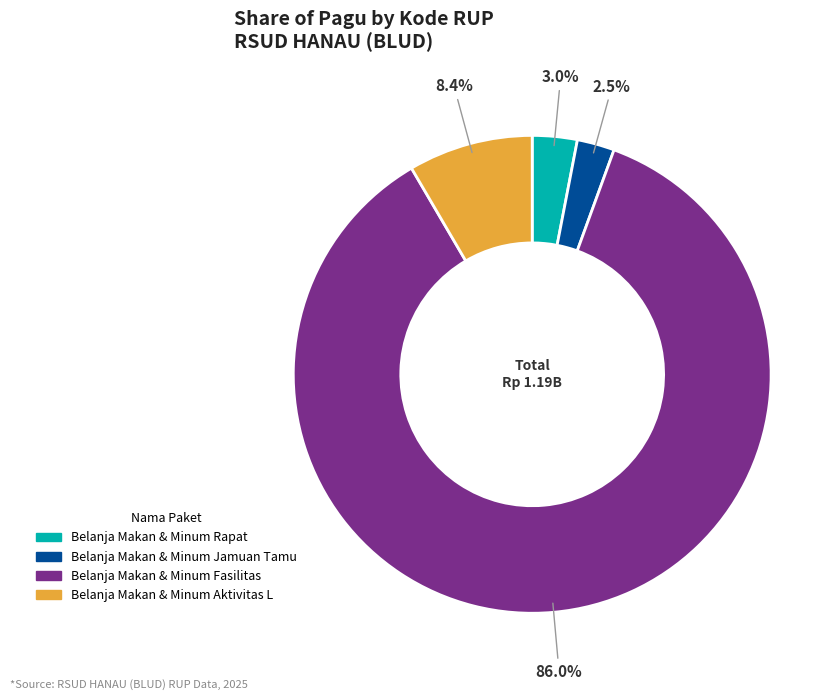

What is the largest slice in the pie chart?

Belanja Makan & Minum Fasilitas